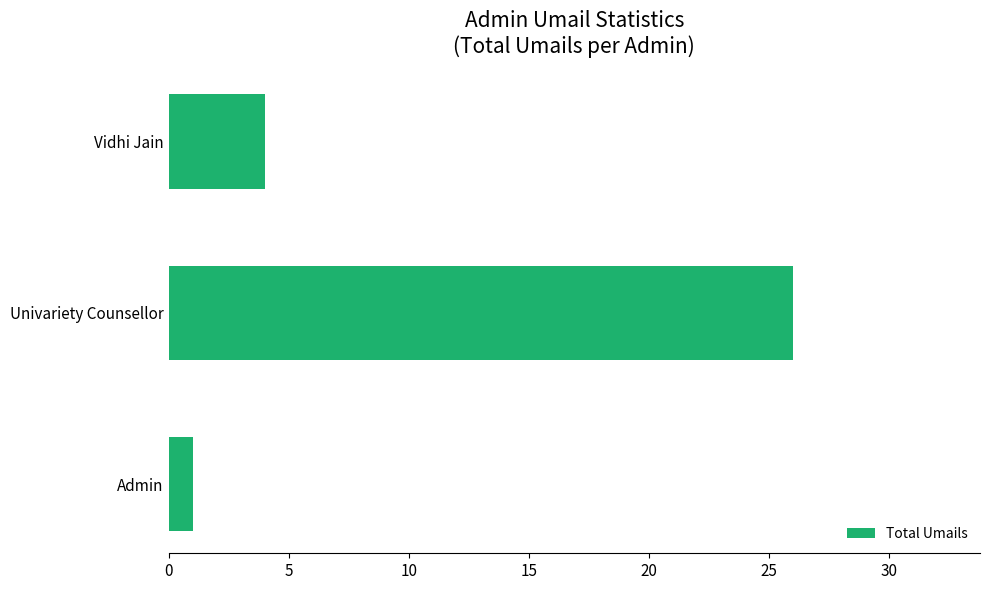

The value at Vidhi Jain is 4. True or false?

True